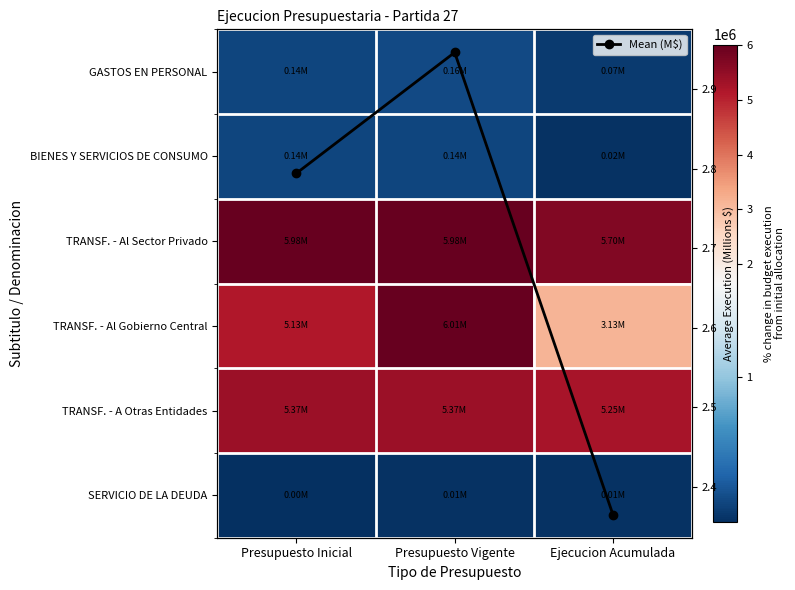

The BIENES Y SERVICIOS DE CONSUMO series shows 21202.0 at Ejecucion Acumulada. True or false?

True